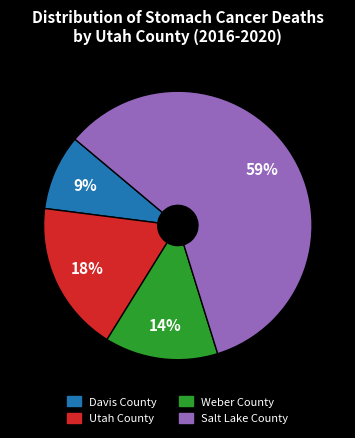

Is the sum of Salt Lake County and Davis County greater than half?

Yes